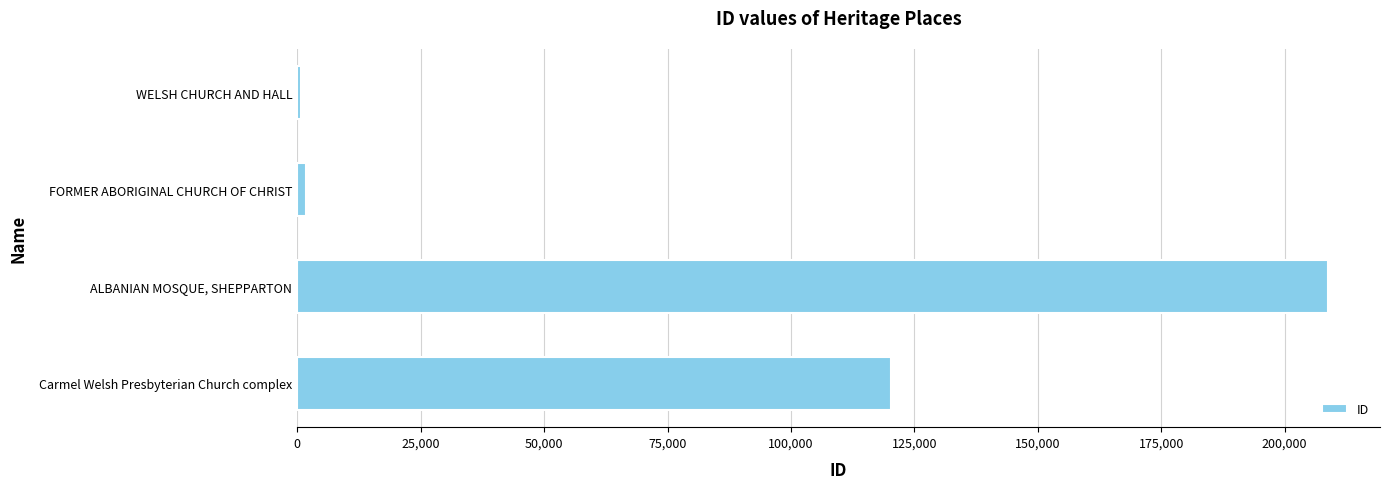

True or false: the data shows 66169 at Carmel Welsh Presbyterian Church complex.

False